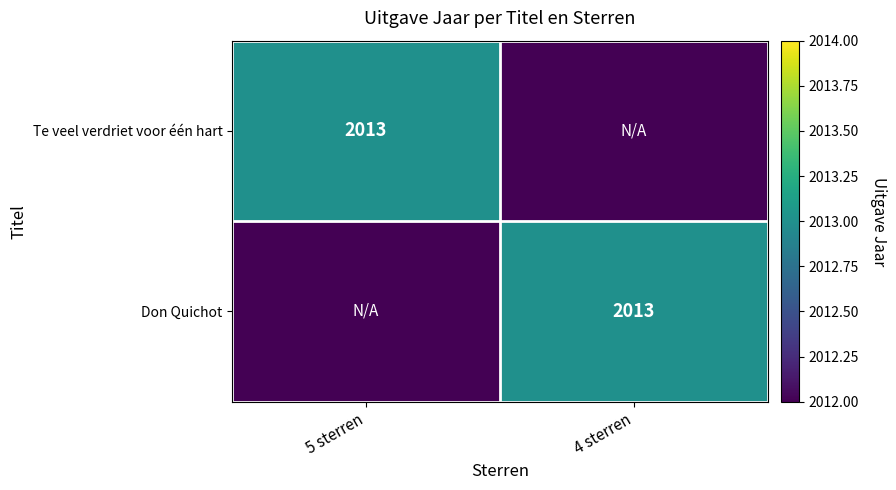

Which label corresponds to the smallest value in the chart?

4 sterren